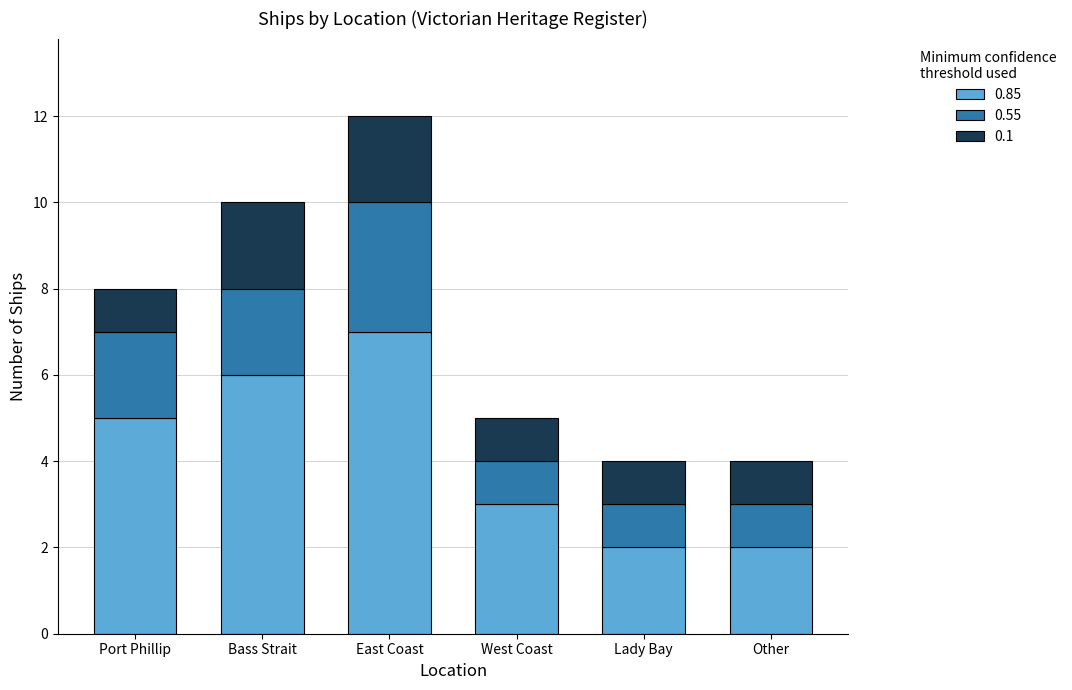

Reading left to right, what are the values for 0.85?

Port Phillip=5	Bass Strait=6	East Coast=7	West Coast=3	Lady Bay=2	Other=2